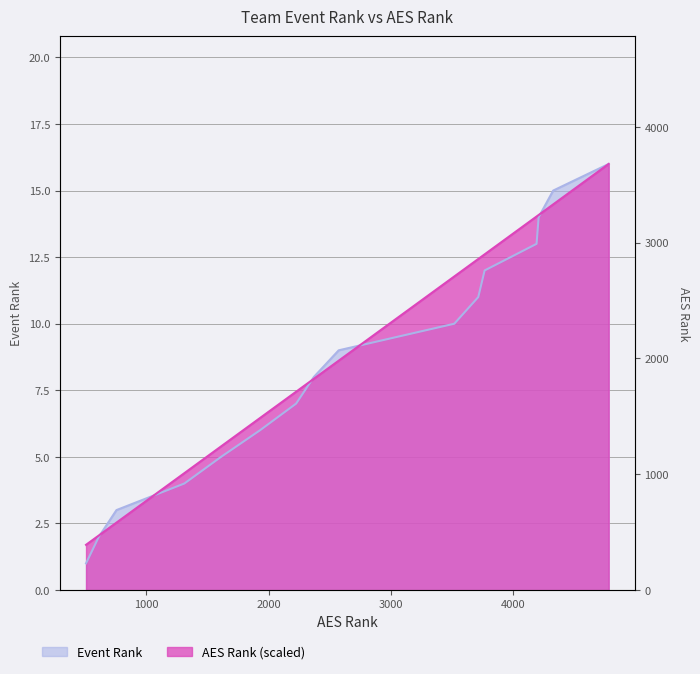

Which series changed the most between I AM VBC 13 Black and Munc In 13 Chinchillas?

Event Rank